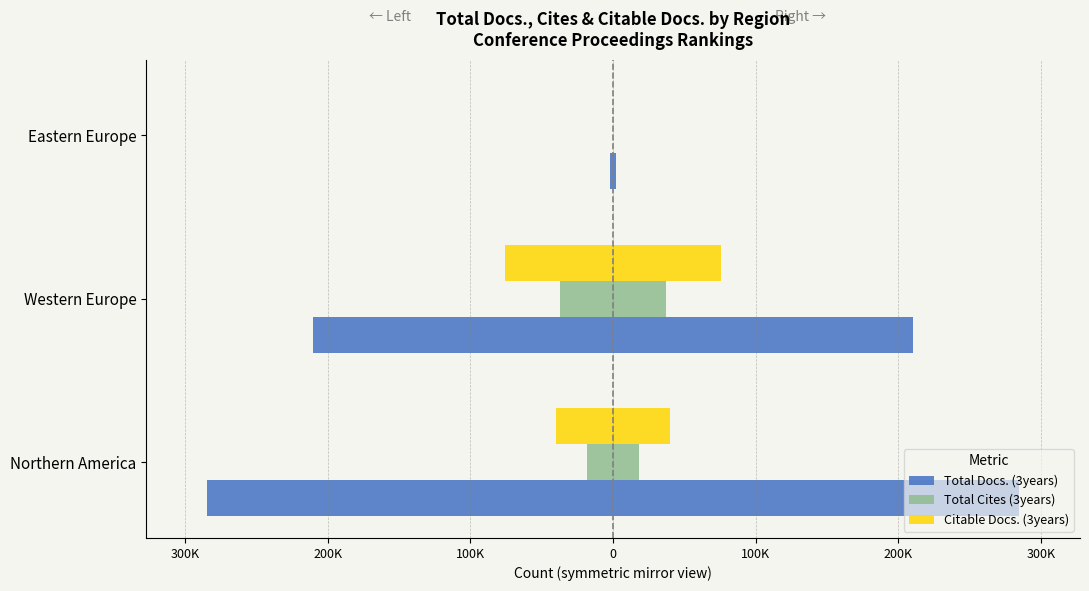

What is the average value of the Total Cites (3years) series?

-18619.2